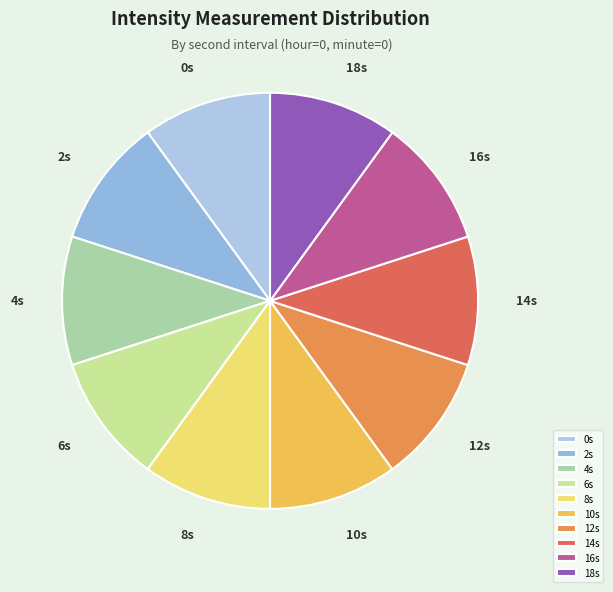

Is it true that 10s is 25% of the pie?

False